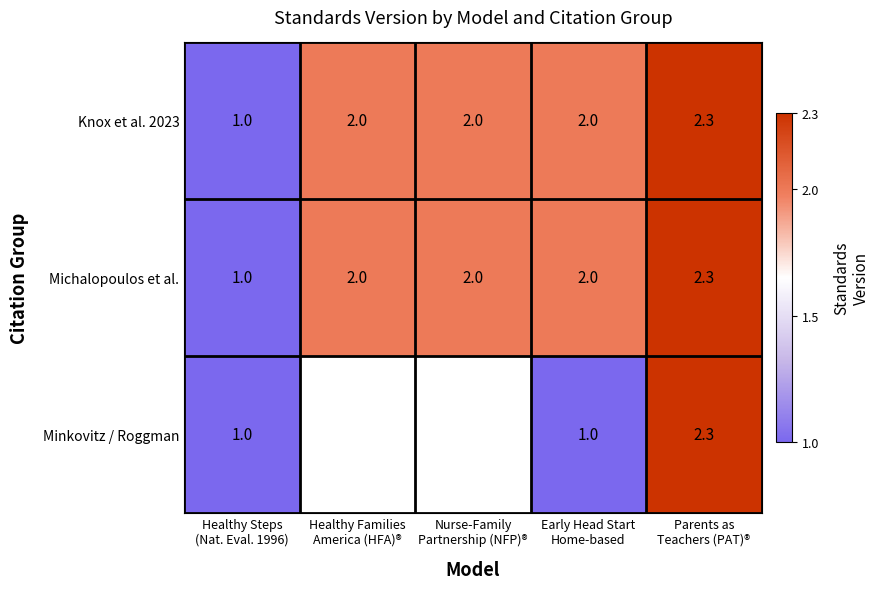

What is the difference between the second highest and minimum values in the Knox et al. 2023 series?

1.0